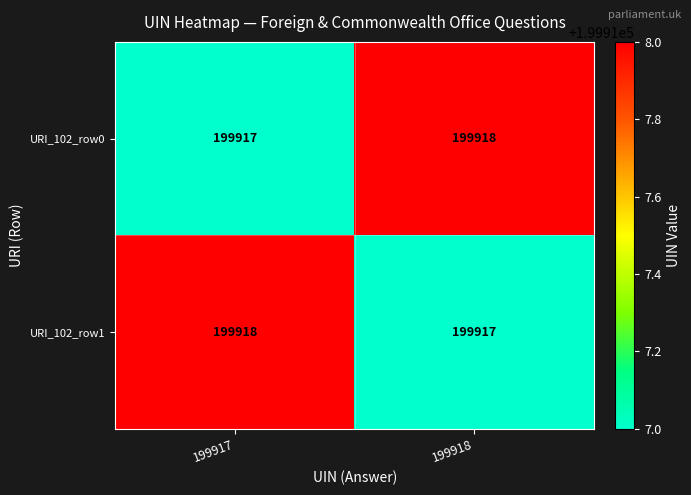

Rank the series at 199917 from highest to lowest value.

URI_102_row1, URI_102_row0